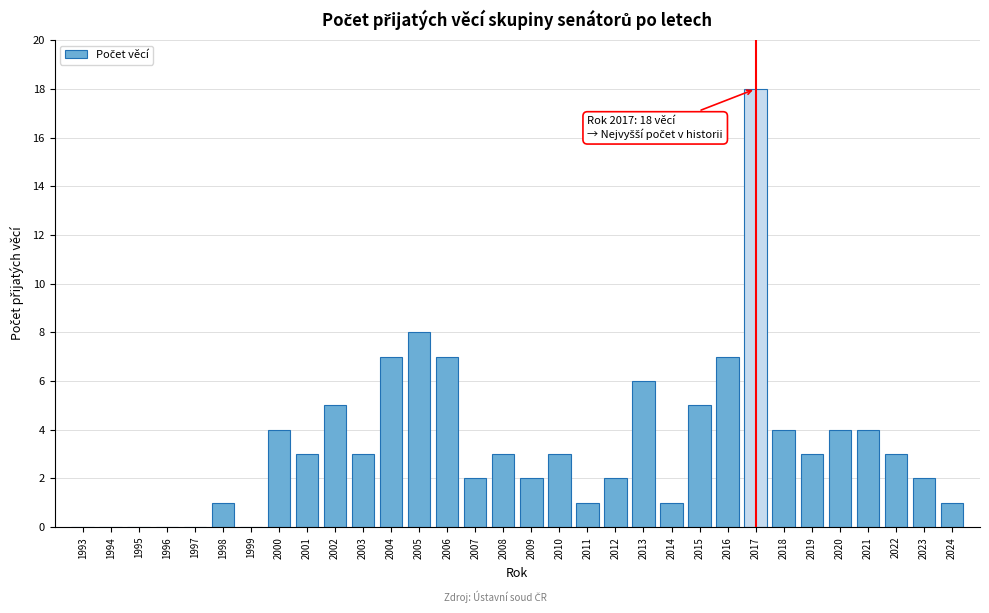

True or false: the data shows 0 at 1994.

True